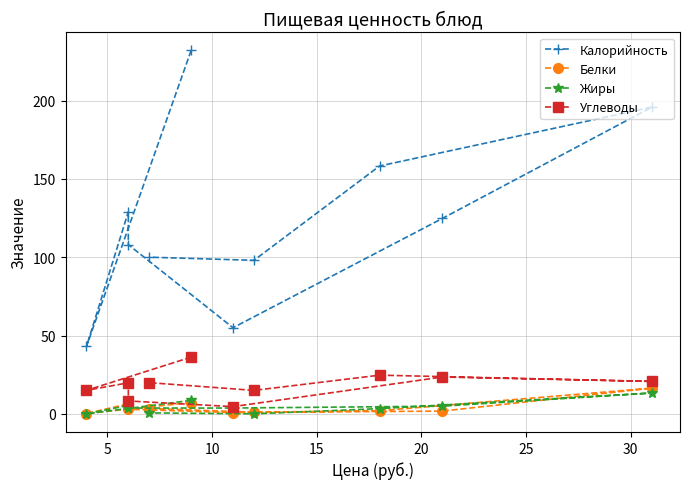

Is the value of Жиры at 15 greater than the value of Белки at 20?

Yes